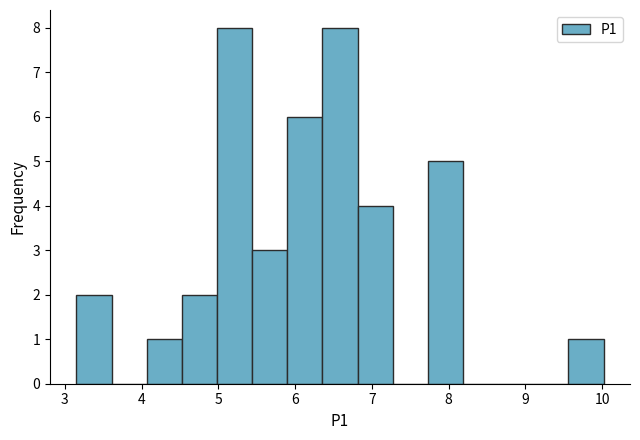

Reading left to right, list every bar in this chart as the range it spans on the x-axis followed by its height. Neither the bar edges nor the heights are printed on the chart, so give them approximately, as read against the axes.

3.2 to 3.6: 2
3.6 to 4.1: 0
4.1 to 4.5: 1
4.5 to 5.0: 2
5.0 to 5.4: 8
5.4 to 5.9: 3
5.9 to 6.4: 6
6.4 to 6.8: 8
6.8 to 7.3: 4
7.3 to 7.7: 0
7.7 to 8.2: 5
8.2 to 8.6: 0
8.6 to 9.1: 0
9.1 to 9.6: 0
9.6 to 10.0: 1